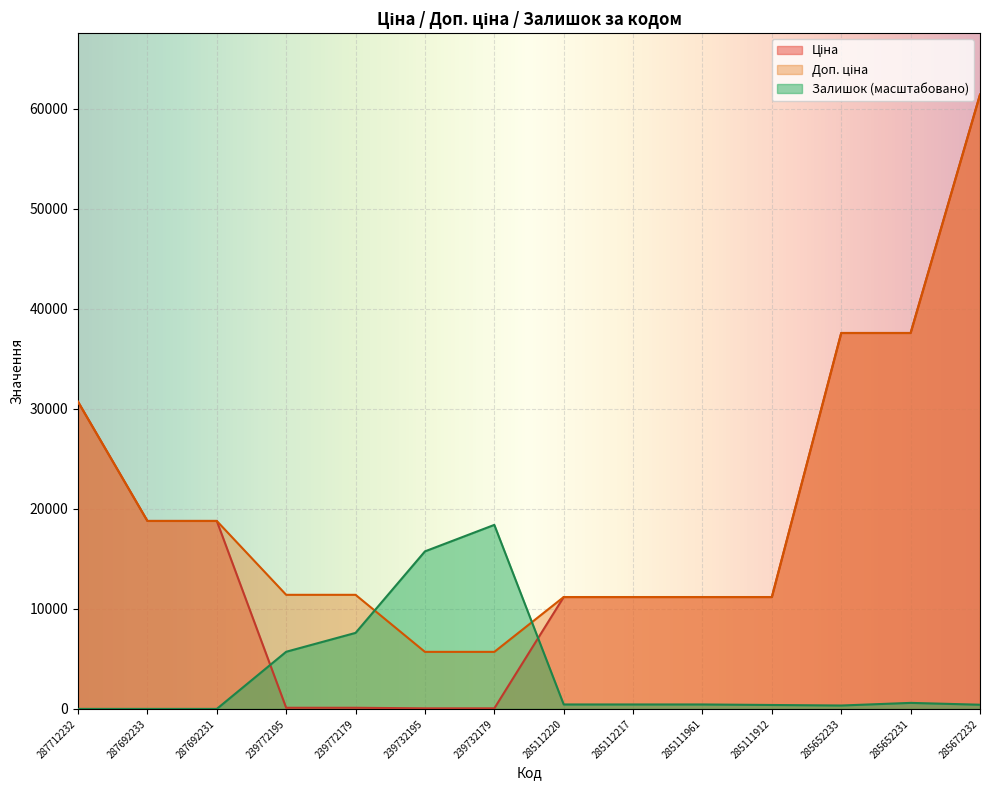

What is the difference between the maximum and second lowest values in the Доп. ціна series?

55729.3